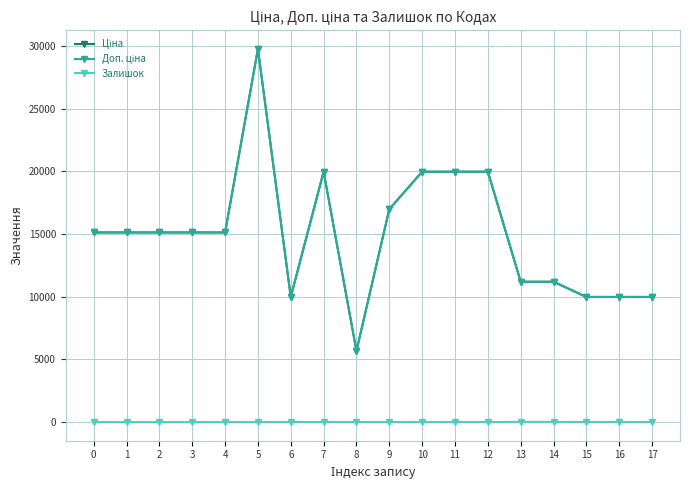

Does the chart have visible grid lines?

Yes